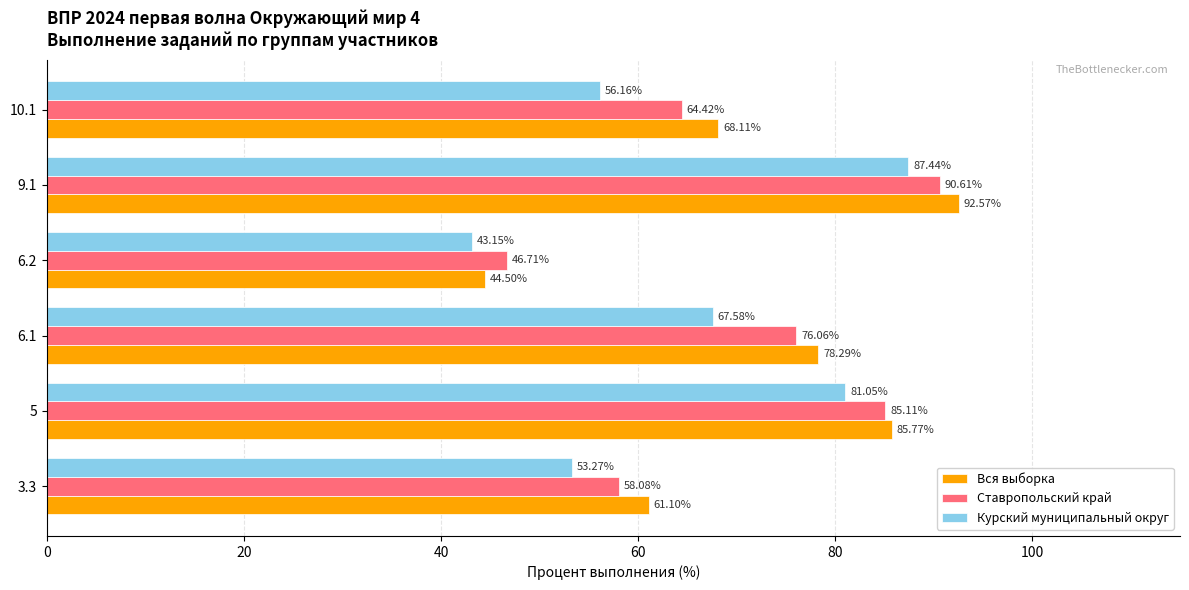

What is the difference between the Вся выборка values at 3.3 and 6.1?

17.2